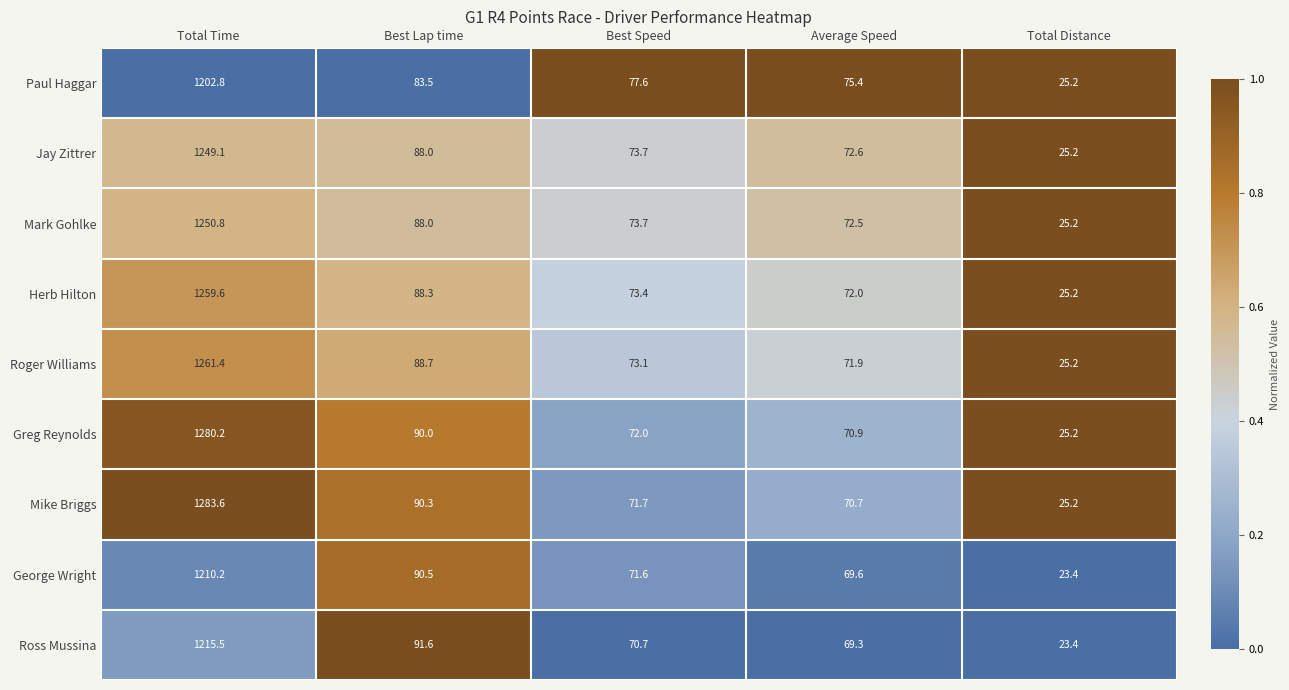

What is the sum of all Mark Gohlke values?

1510.2